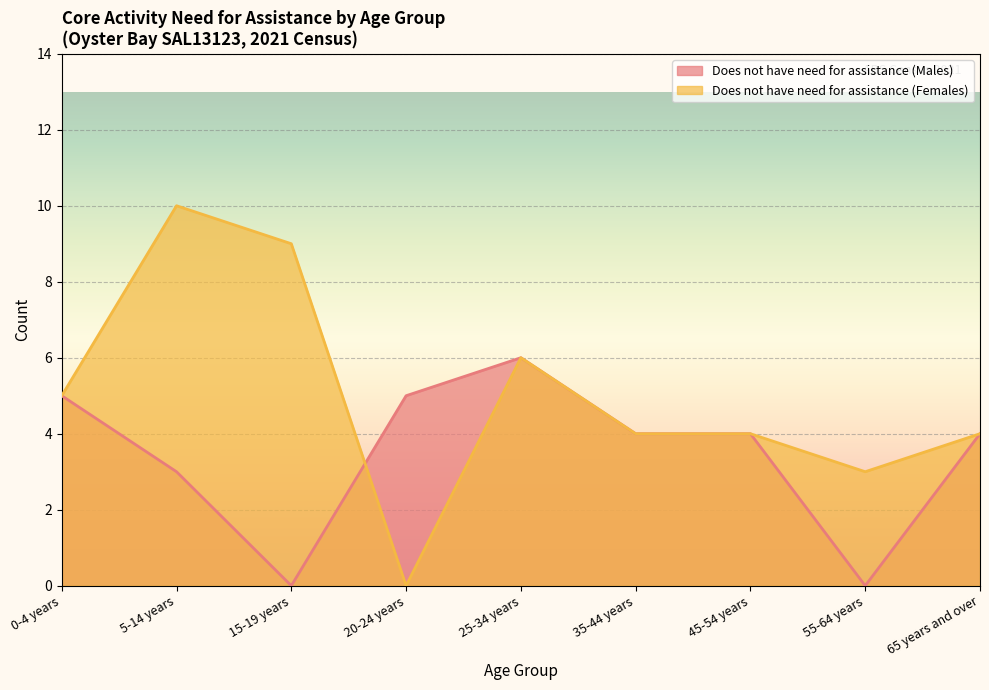

How many intersections are there between Does not have need for assistance (Males) and Does not have need for assistance (Females)?

1